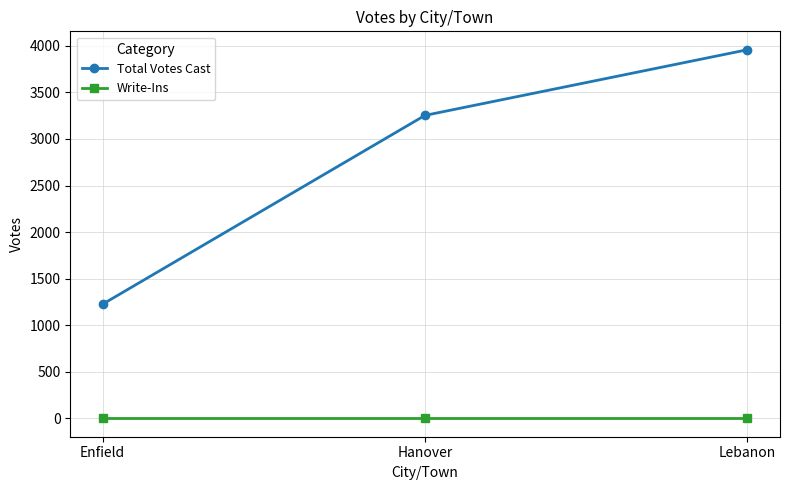

What is the difference between the maximum and second lowest values in the Total Votes Cast series?

705